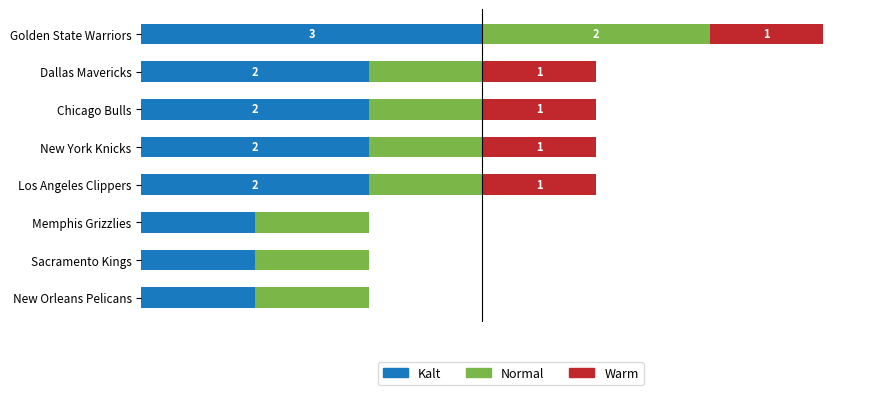

Which series has the widest spread of values?

Kalt